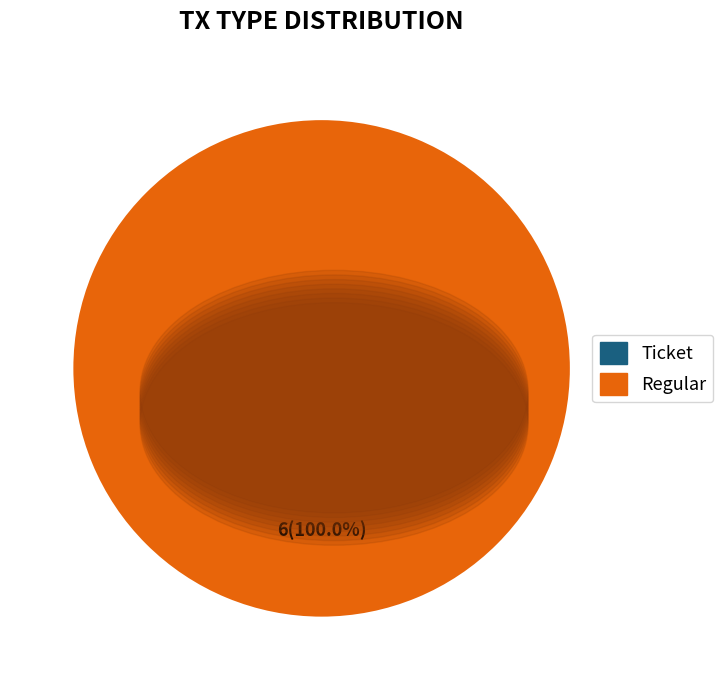

To the nearest percent, what is the difference between the largest and smallest slice percentages?

100%